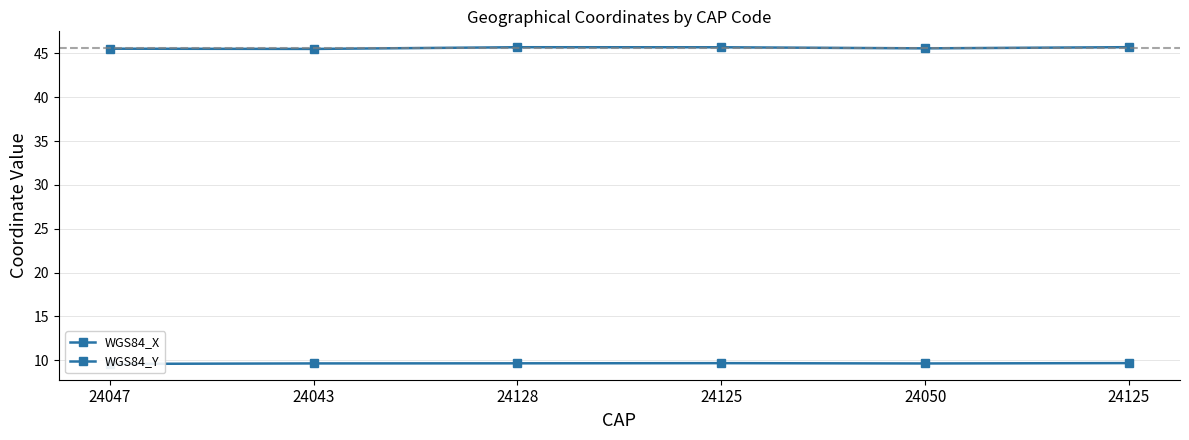

Between 24125 and 24125, which is larger?

24125